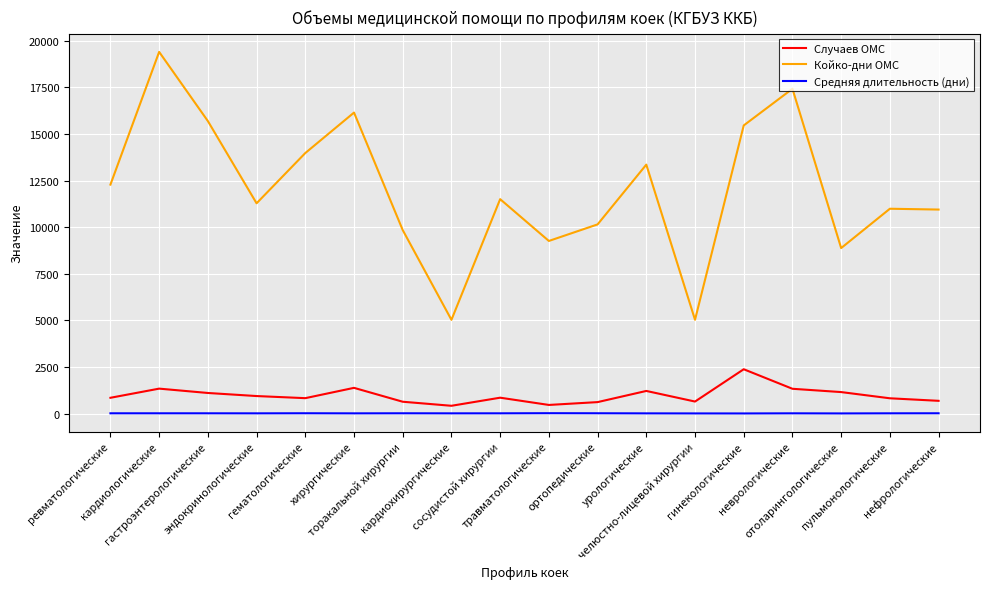

At which category is the sum across all series the highest?

кардиологические